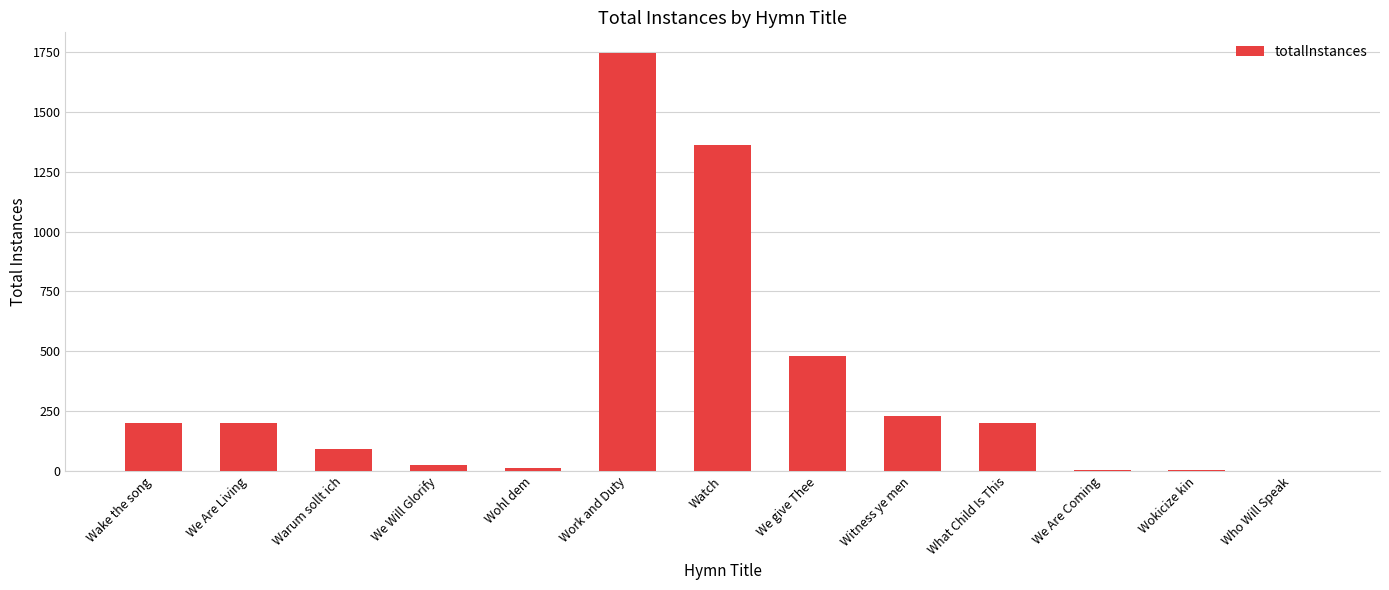

Where is the data nearest to the value 873?

We give Thee